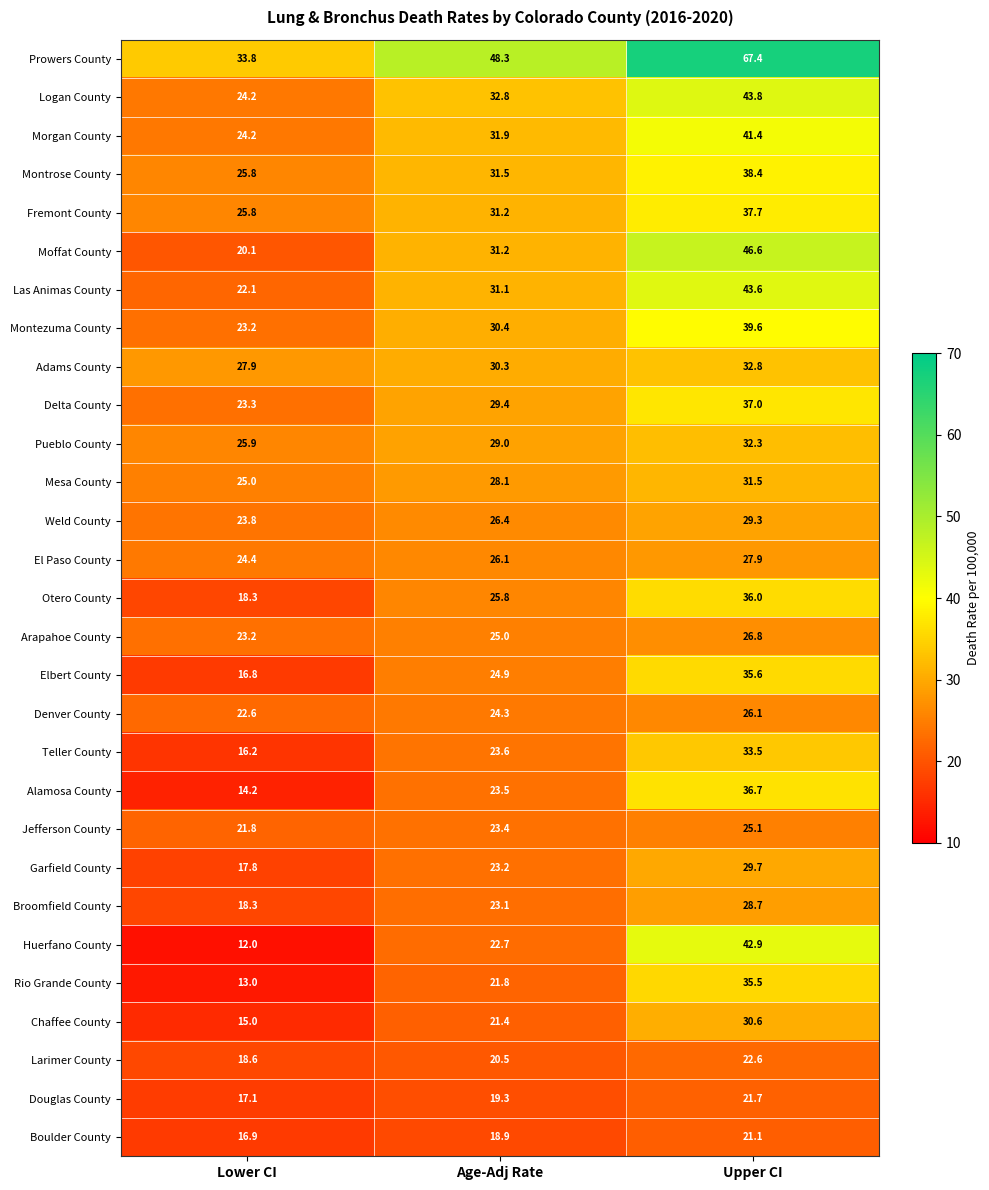

Which series changed the most between Lower CI and Age-Adj Rate?

Prowers County